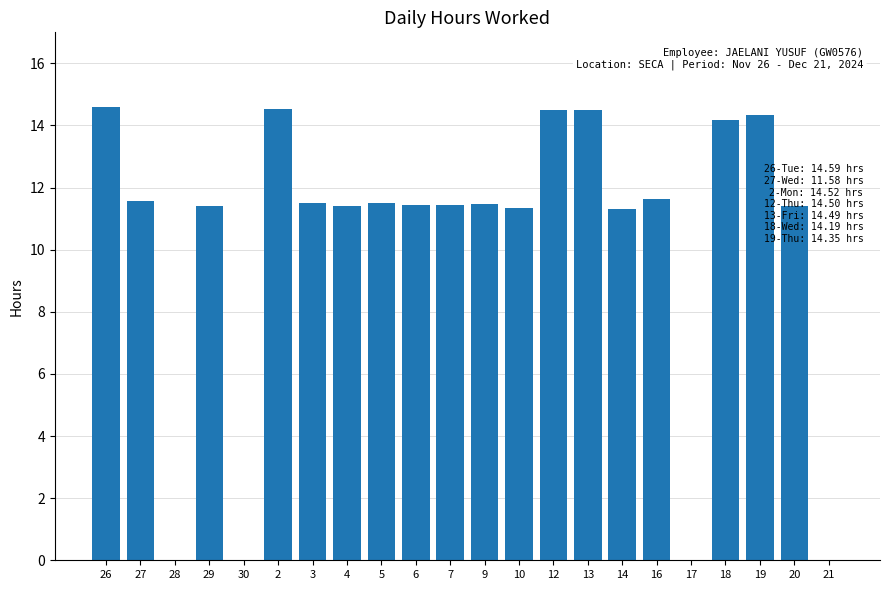

What is the ratio of the value at 10 to the value at 14?

1.0